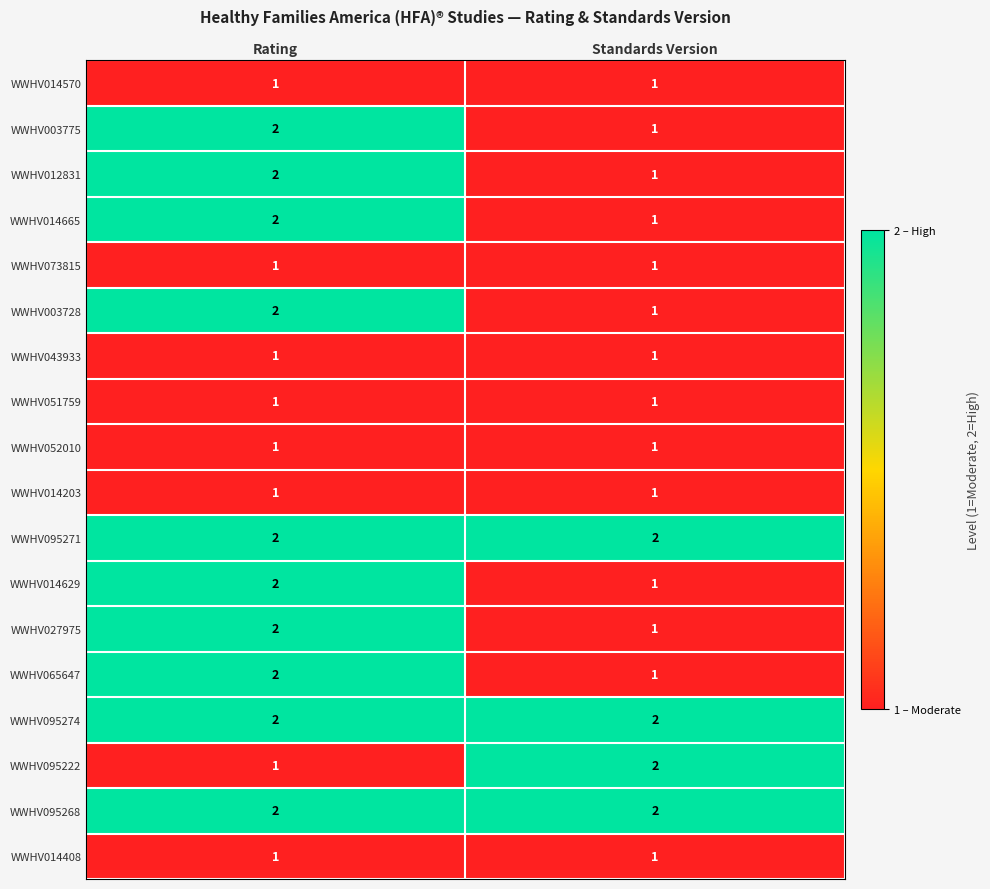

What is the sum of all WWHV095268 values?

4